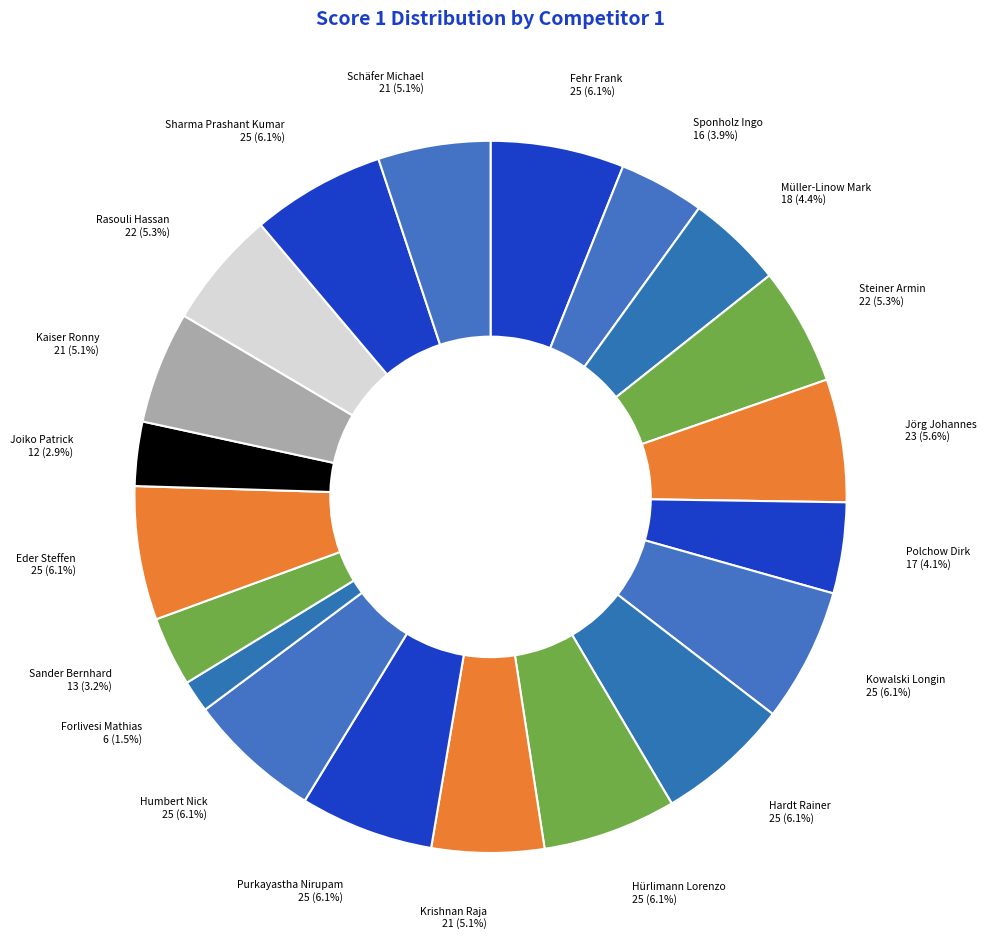

What is the total percentage of Schäfer Michael and Sander Bernhard?

8.3%